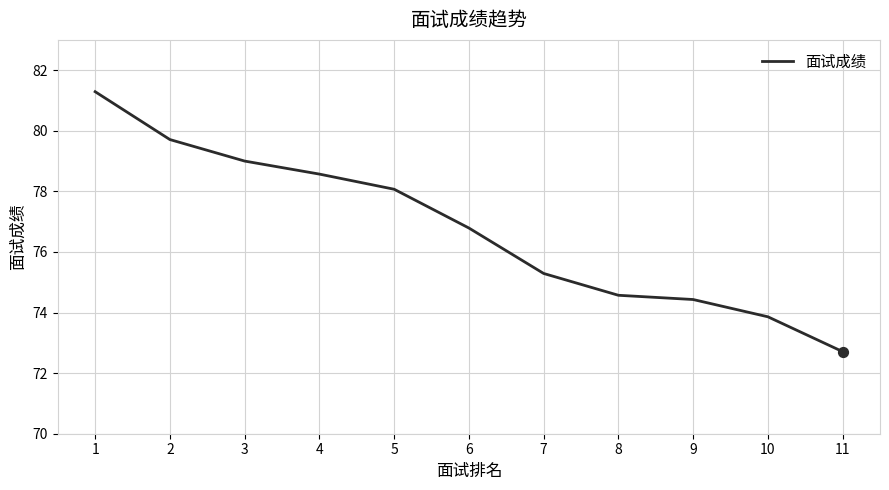

Which has a higher value, 6 or 1?

1